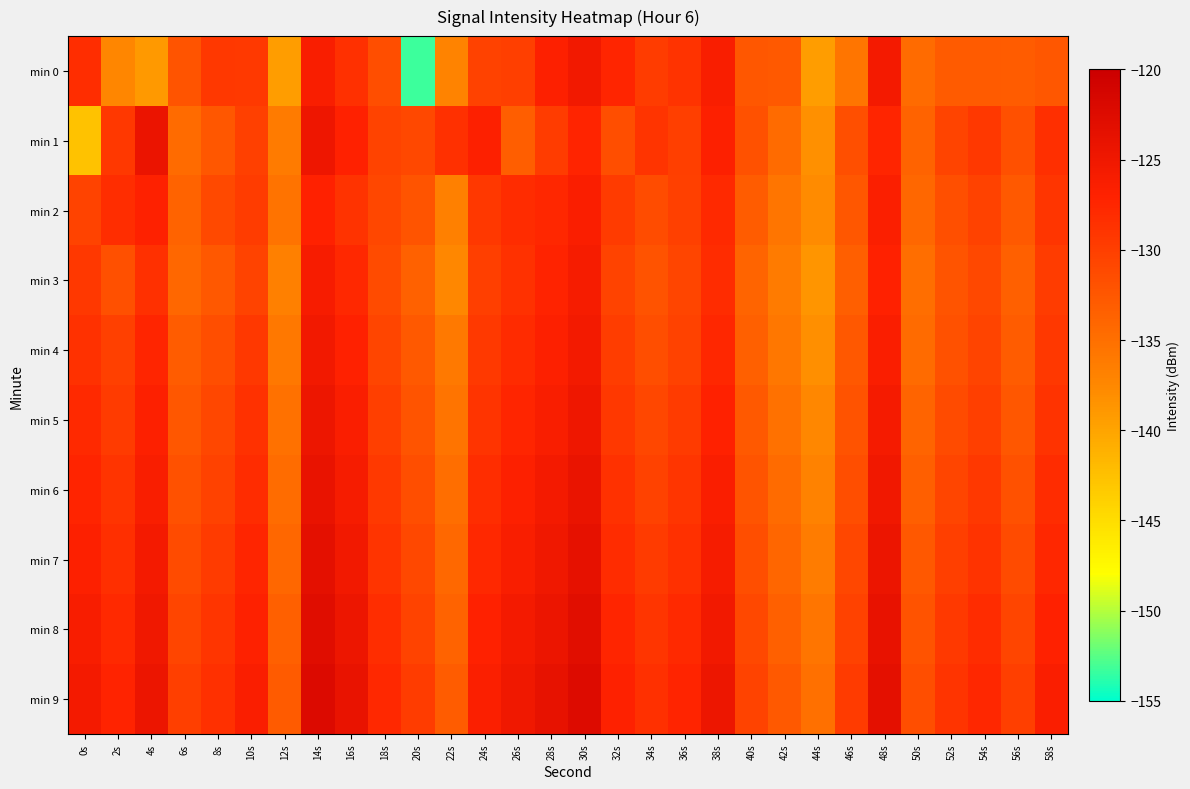

What is the total value across all series at 58s?

-1287.2